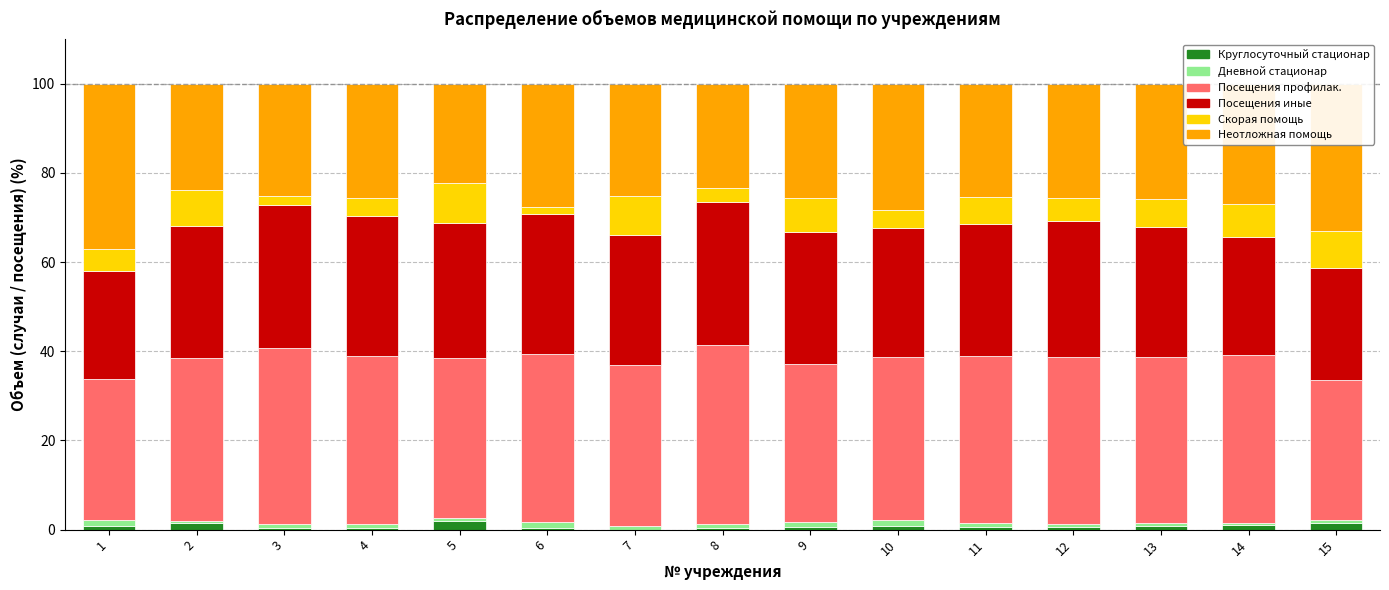

Does the chart contain stacked bars?

Yes